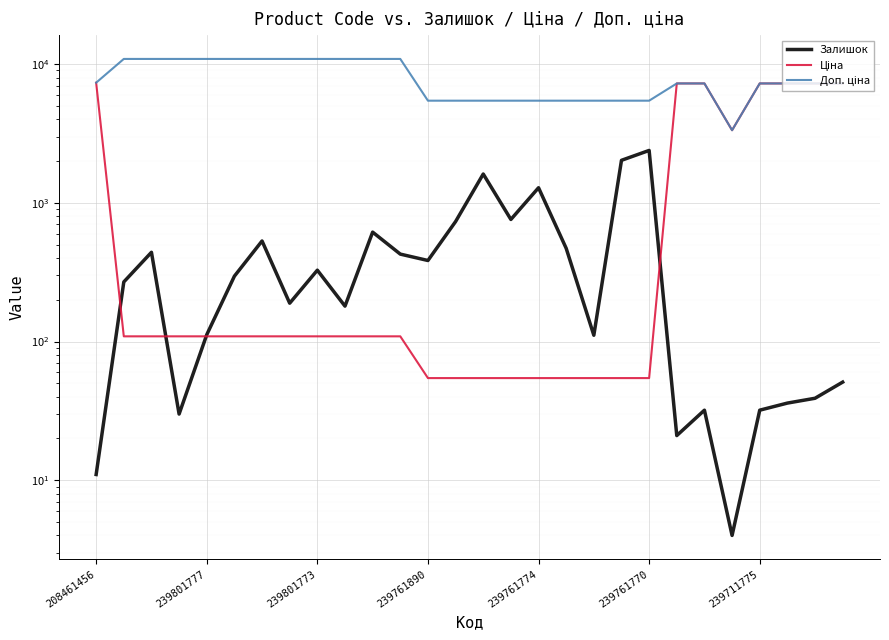

What is the sum of the Залишок values at 15 and 21?

780.0